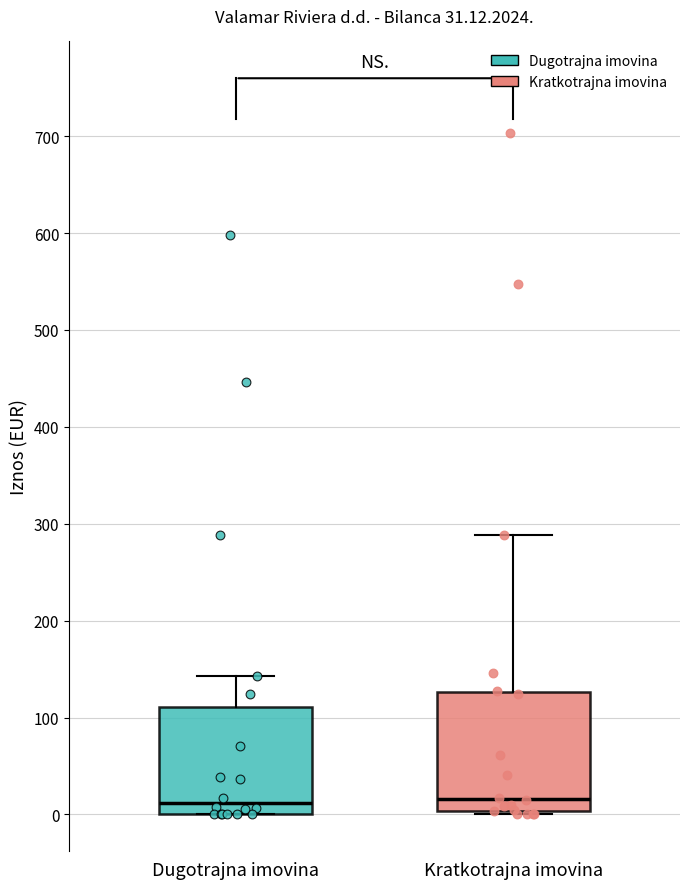

Which box is the tallest, from its lower edge to its upper edge?

Kratkotrajna imovina